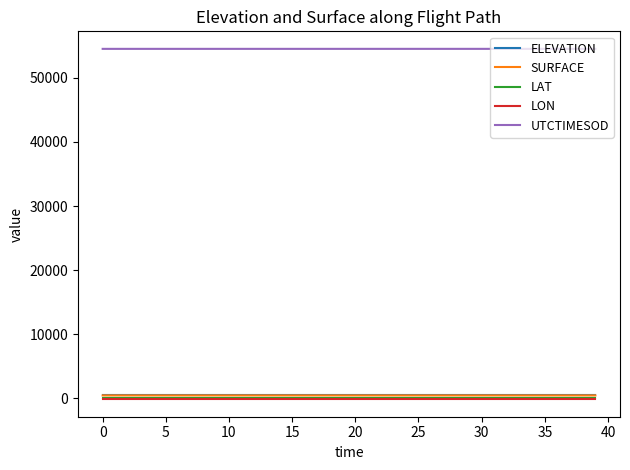

Which series has the largest total across all categories?

UTCTIMESOD